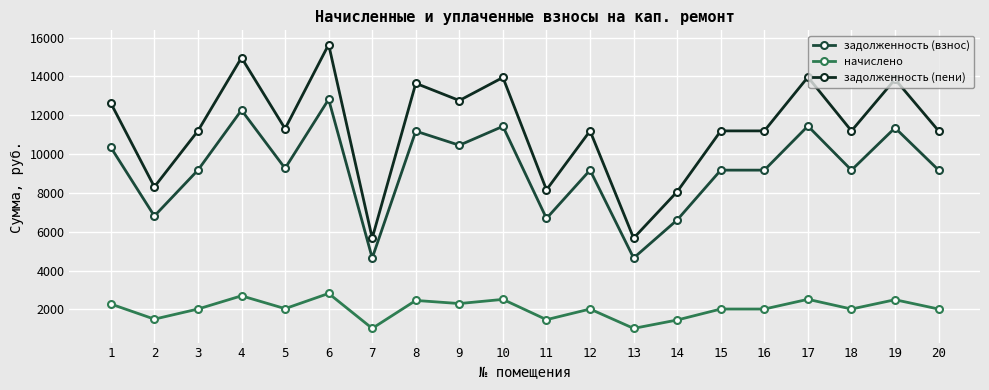

What is the value of the начислено point at the 18th from the left?

2020.8